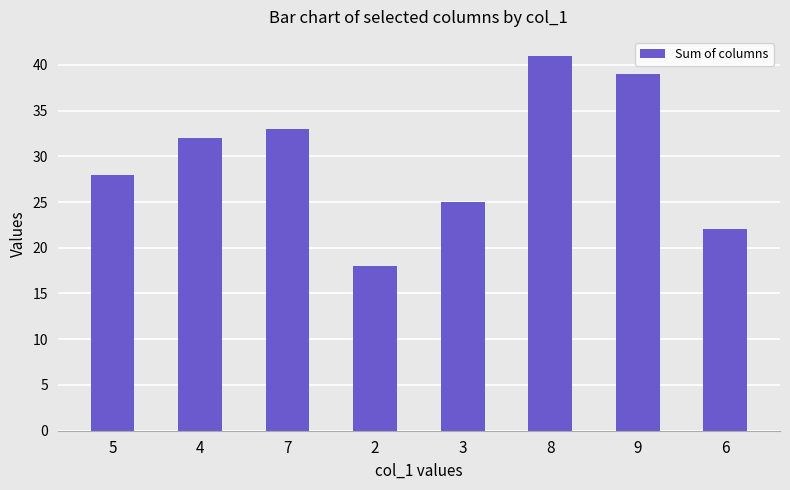

The chart shows a value of 22 at 6. True or false?

True